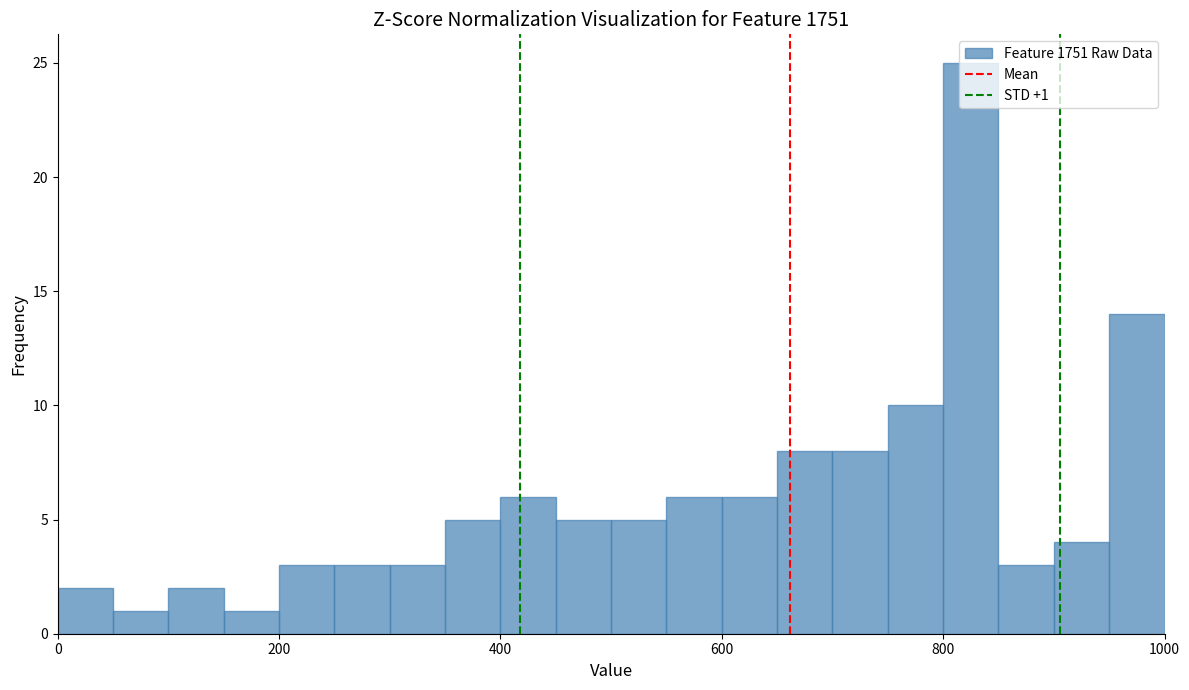

Around what value on the x-axis is the tallest bar? Give the approximate position of its centre, as read against the axis.

820